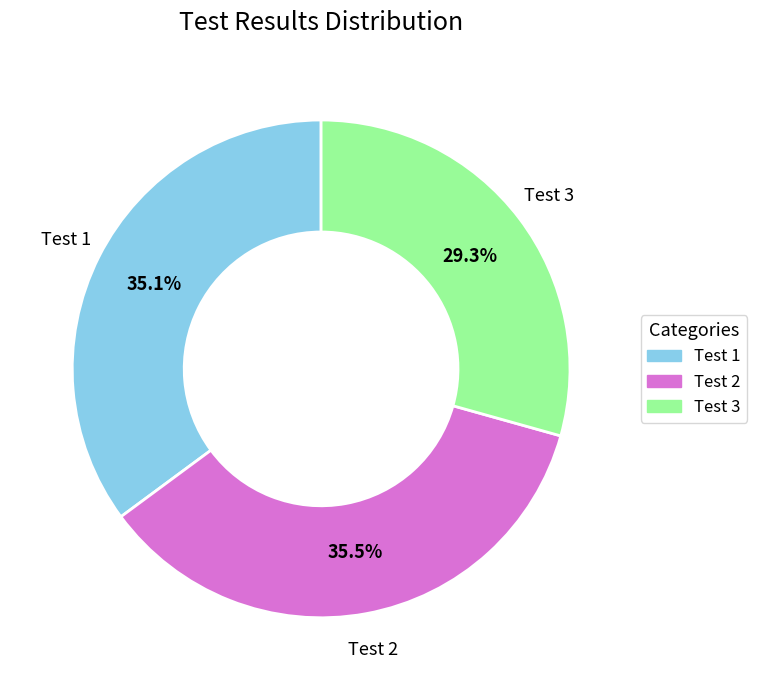

Does Test 2 represent more than half of the total?

No